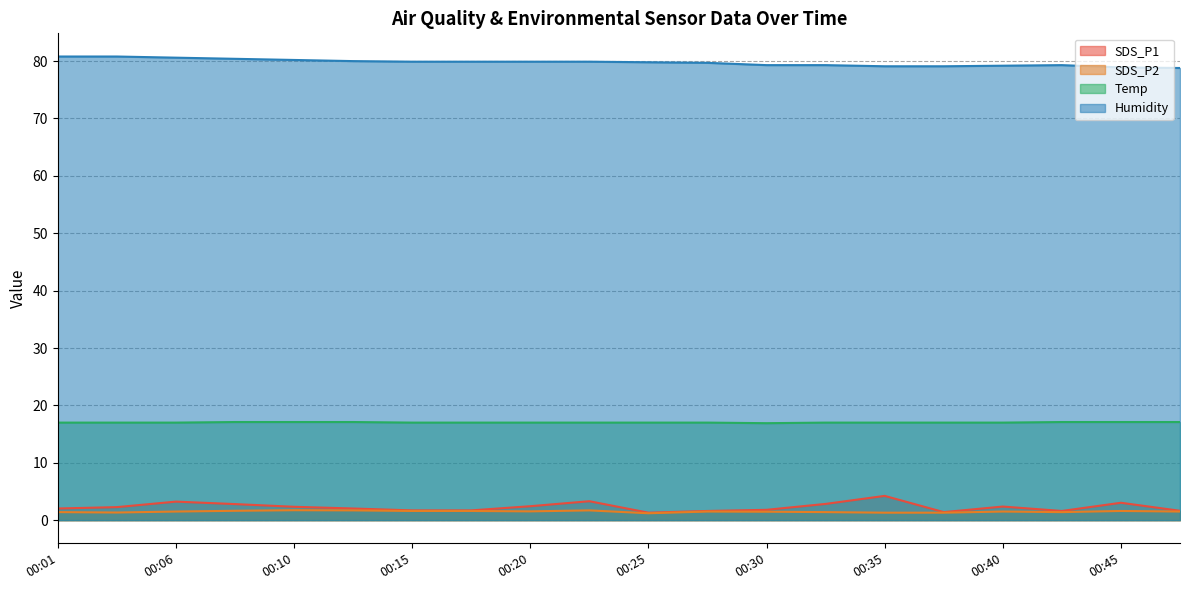

Rank the series by their maximum value, from highest to lowest.

Humidity, Temp, SDS_P1, SDS_P2